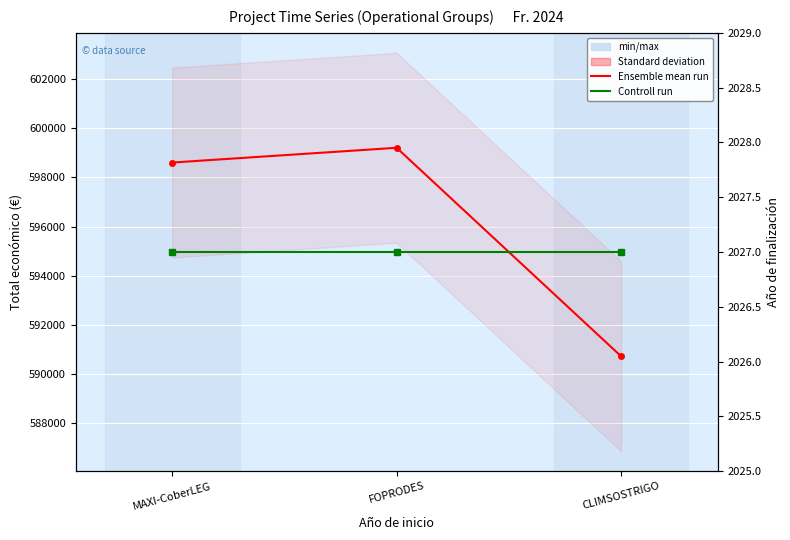

What is the total value across all series at CLIMSOSTRIGO?

592739